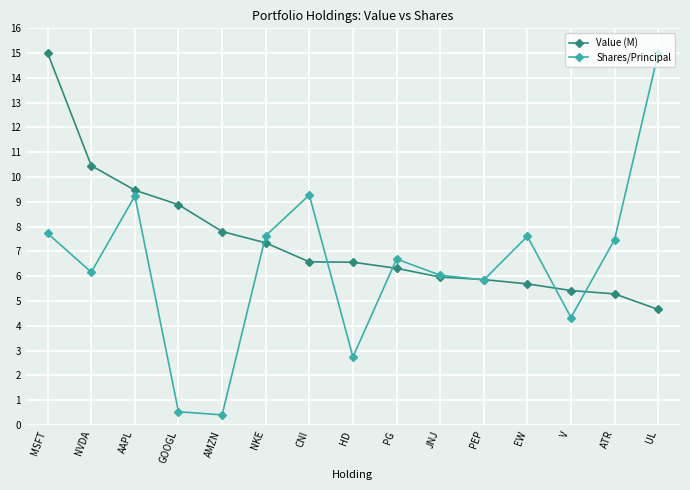

What is the value of the Shares/Principal point at the 2nd from the left?

6.2